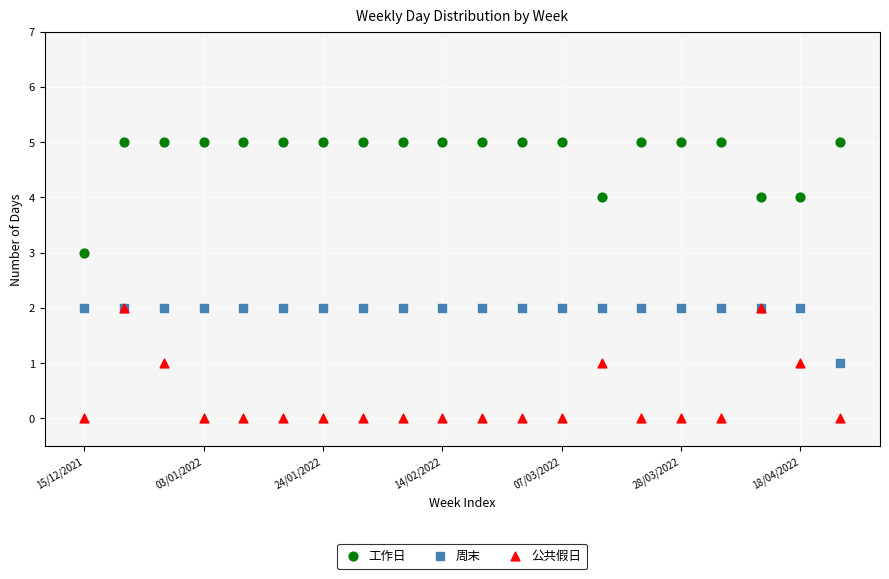

What are all the series names shown in the legend?

工作日, 周末, 公共假日